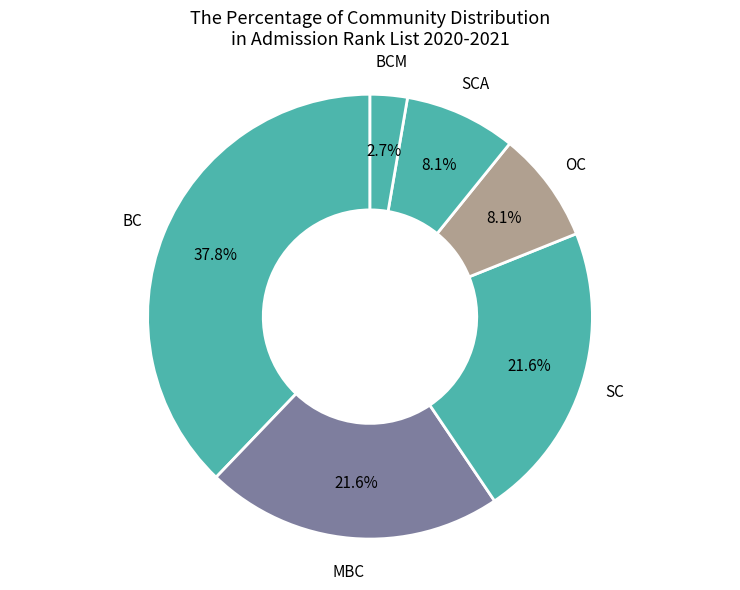

To the nearest percent, what is the difference between the largest and smallest slice percentages?

35%